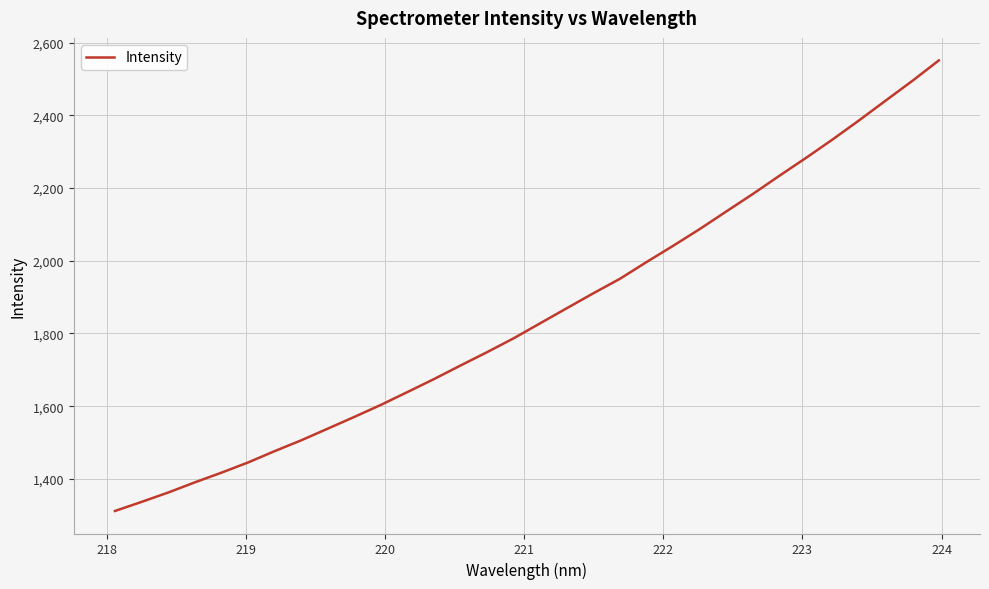

What is the difference between the maximum and minimum values?

1238.7